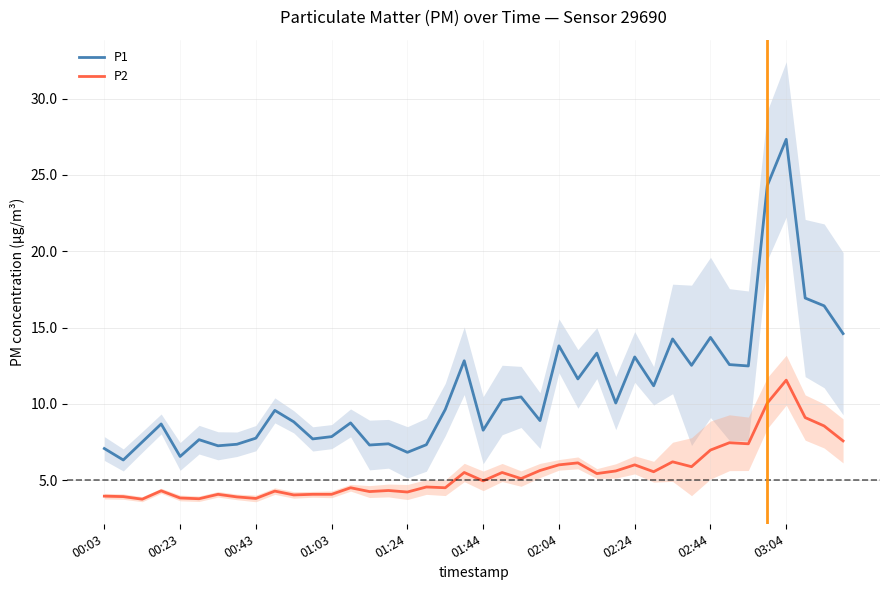

True or false: P2 and P1 intersect in this chart.

False